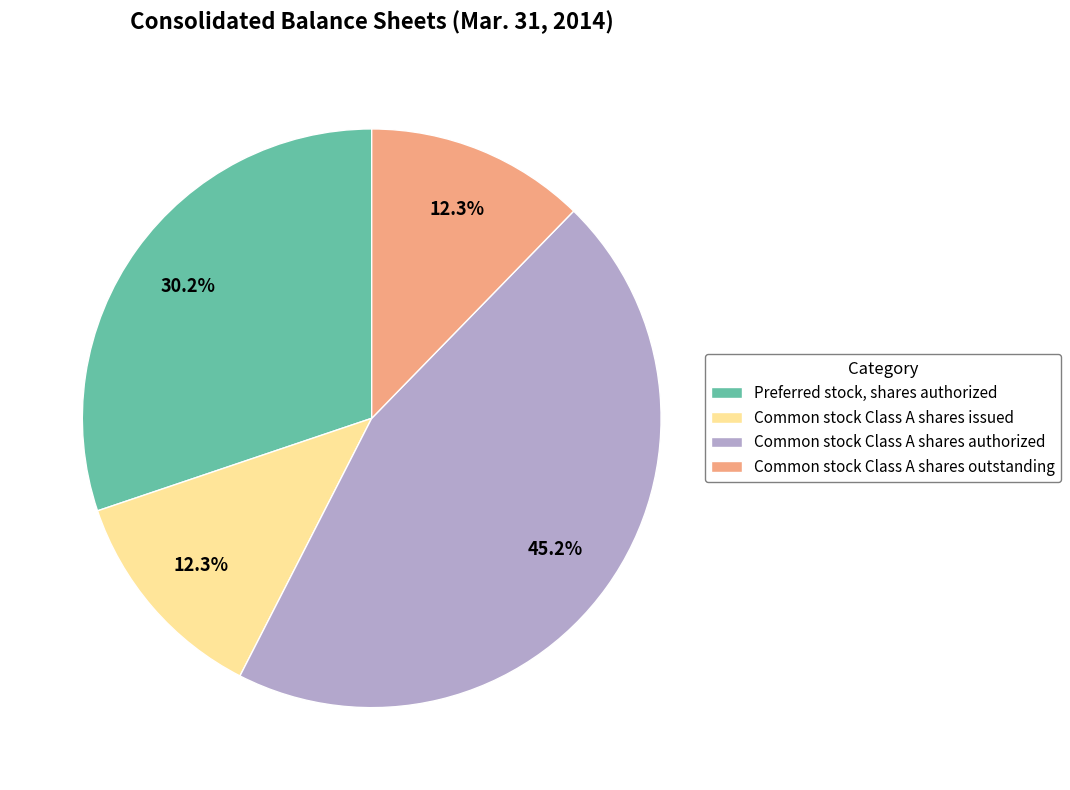

What percentage do Preferred stock, shares authorized and Common stock Class A shares outstanding together represent?

42.5%